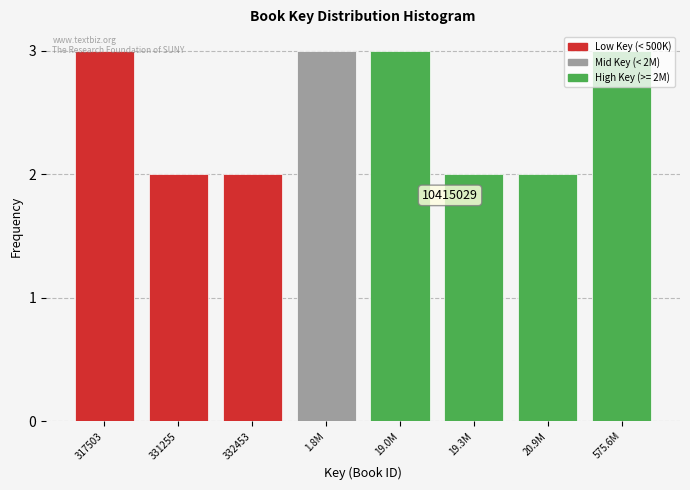

What is the maximum value shown in the chart?

3